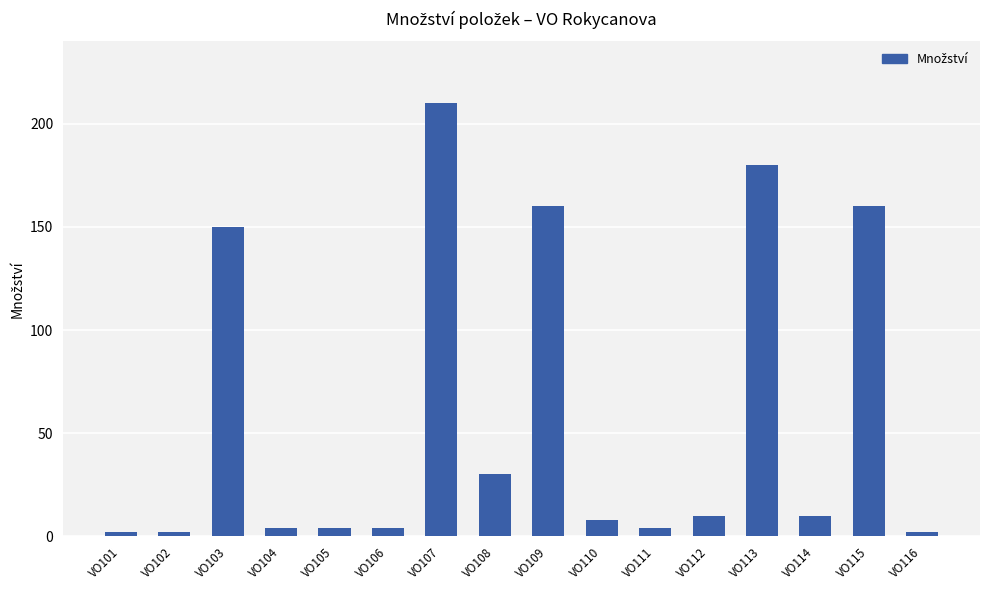

What is the average value?

59